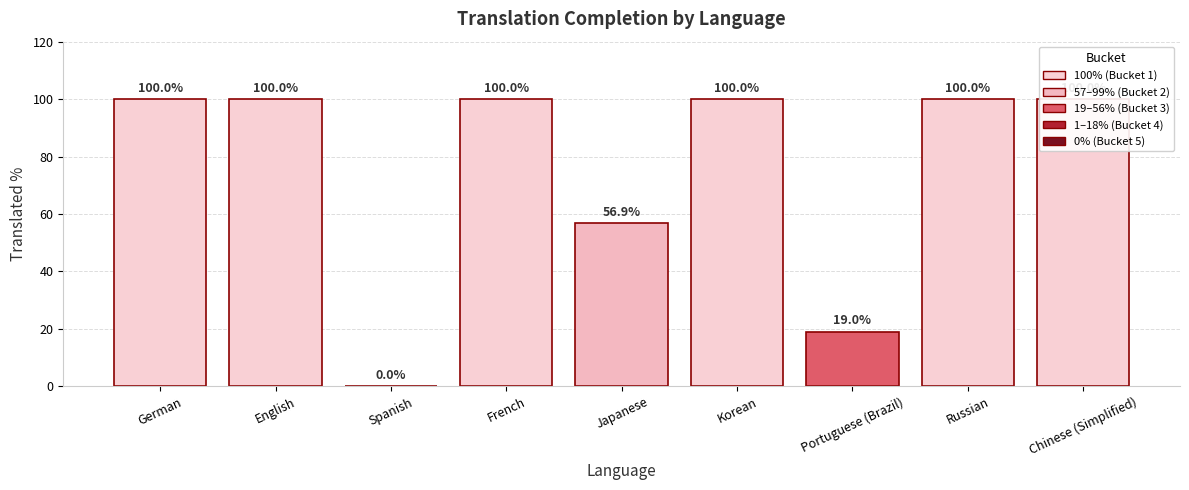

List the labels in order of value, smallest first.

Spanish, Portuguese (Brazil), Japanese, German, English, French, Korean, Russian, Chinese (Simplified)